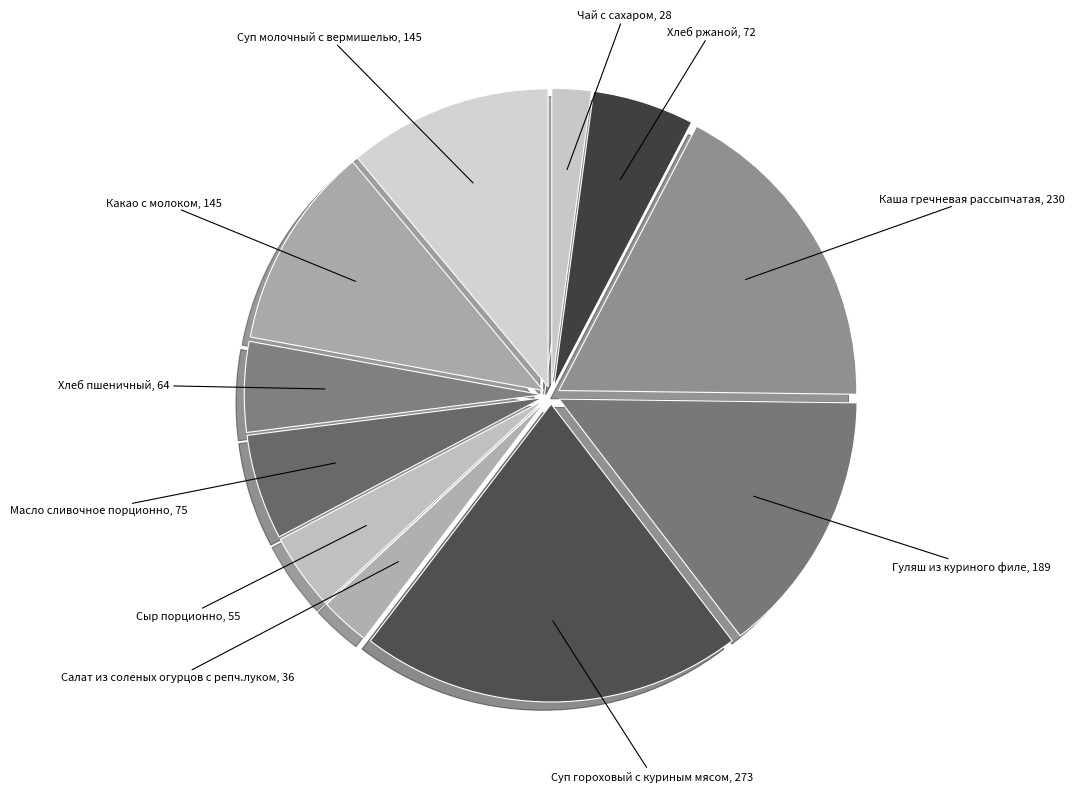

Count the number of slices in the pie.

11